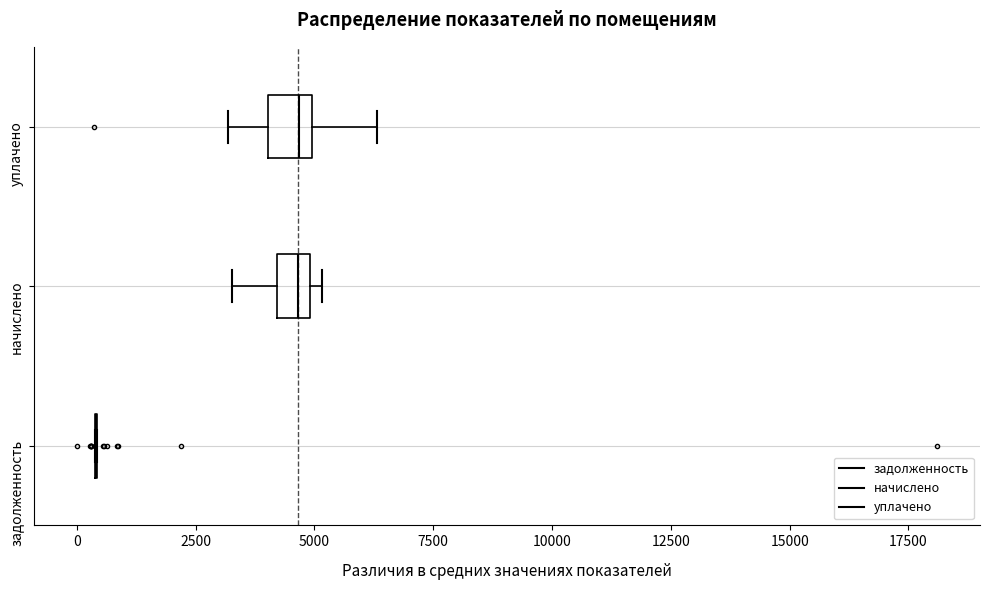

Where does the median line of the box for начислено sit on the x-axis? The values are not printed on the chart, so give them approximately, as read against the axis.

4500